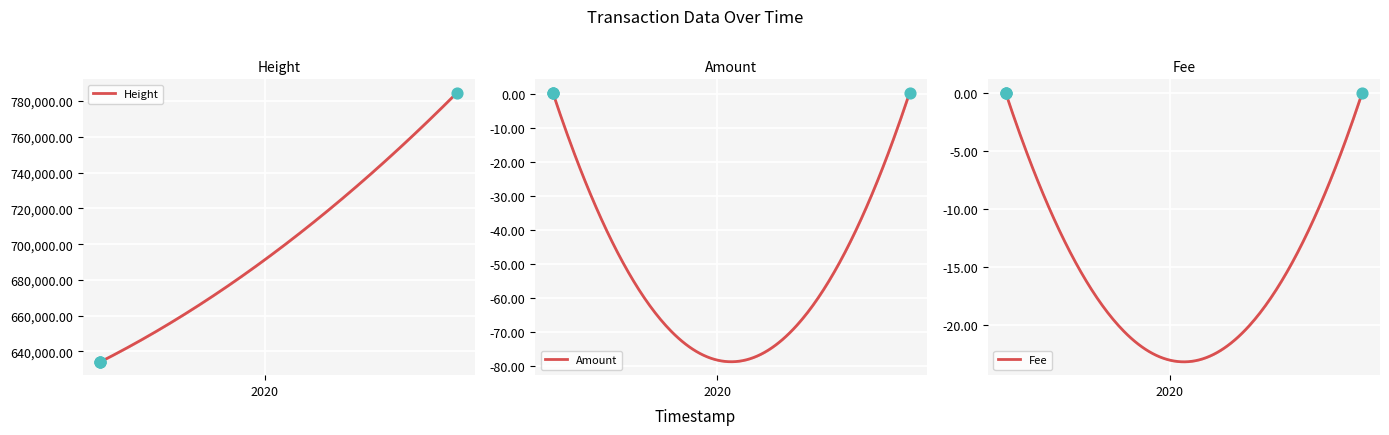

Which series has the largest total across all categories?

Height